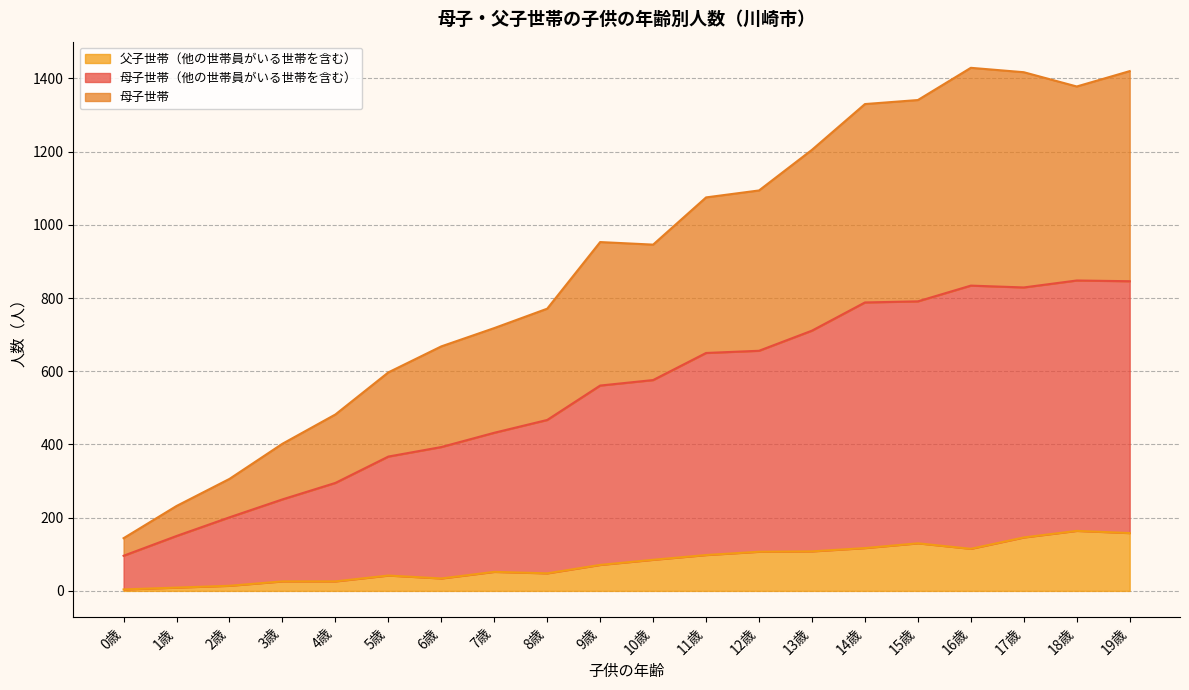

What is the maximum value for 父子世帯（他の世帯員がいる世帯を含む）?

164